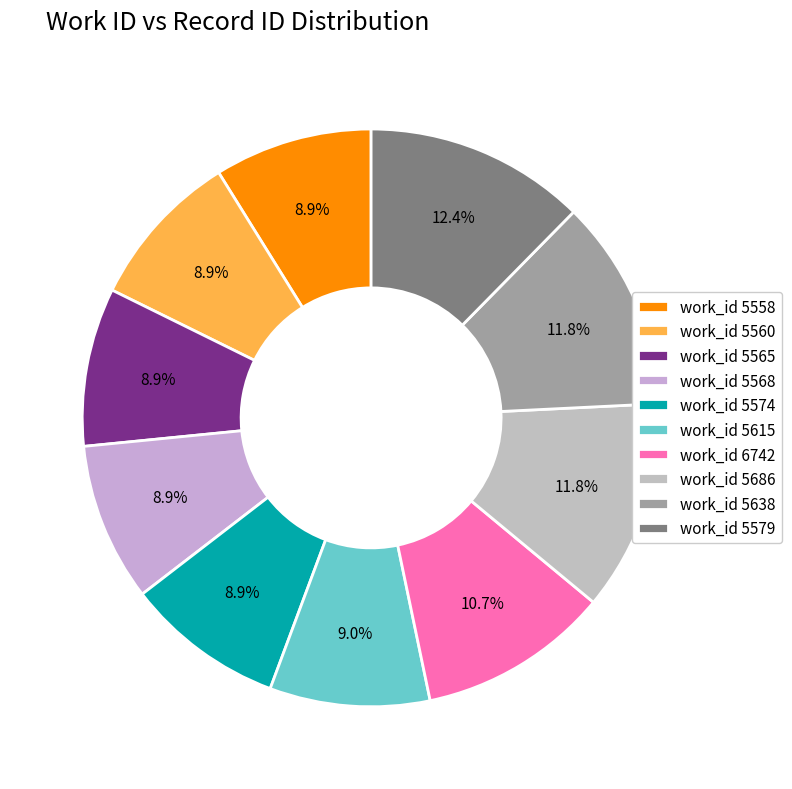

Which category has the biggest portion of the pie?

work_id 5579